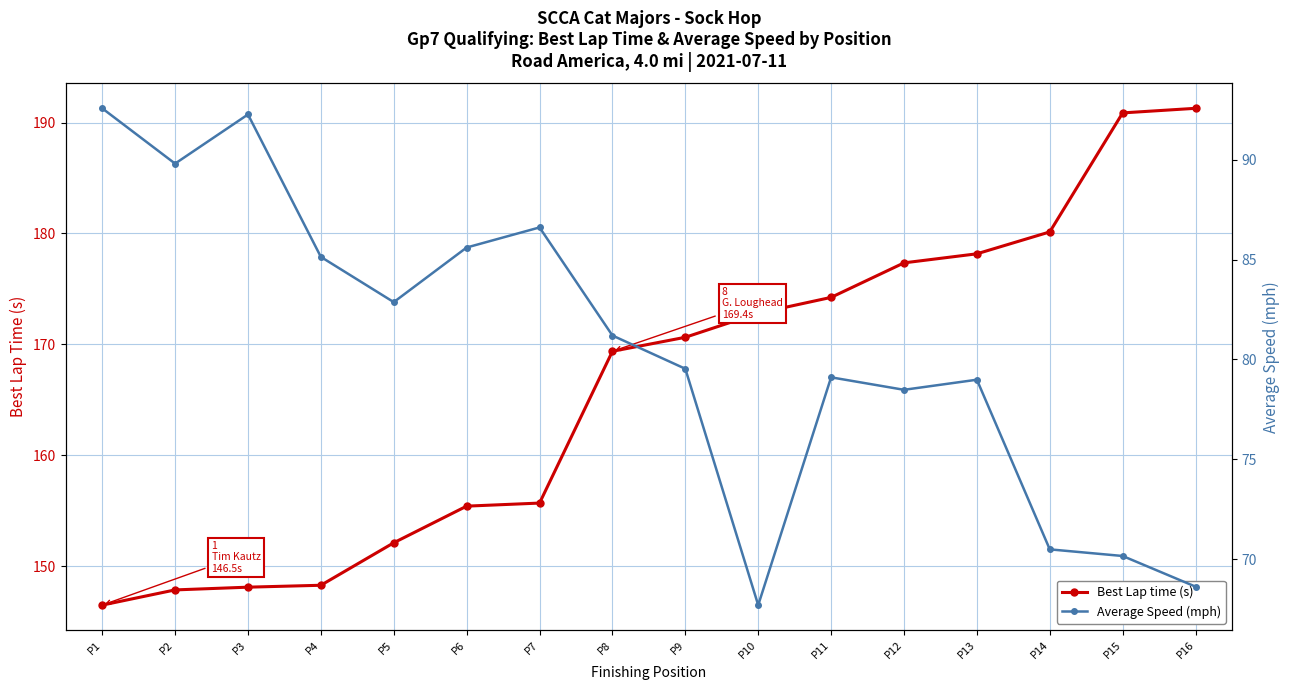

Which label corresponds to the smallest value in the chart?

P10